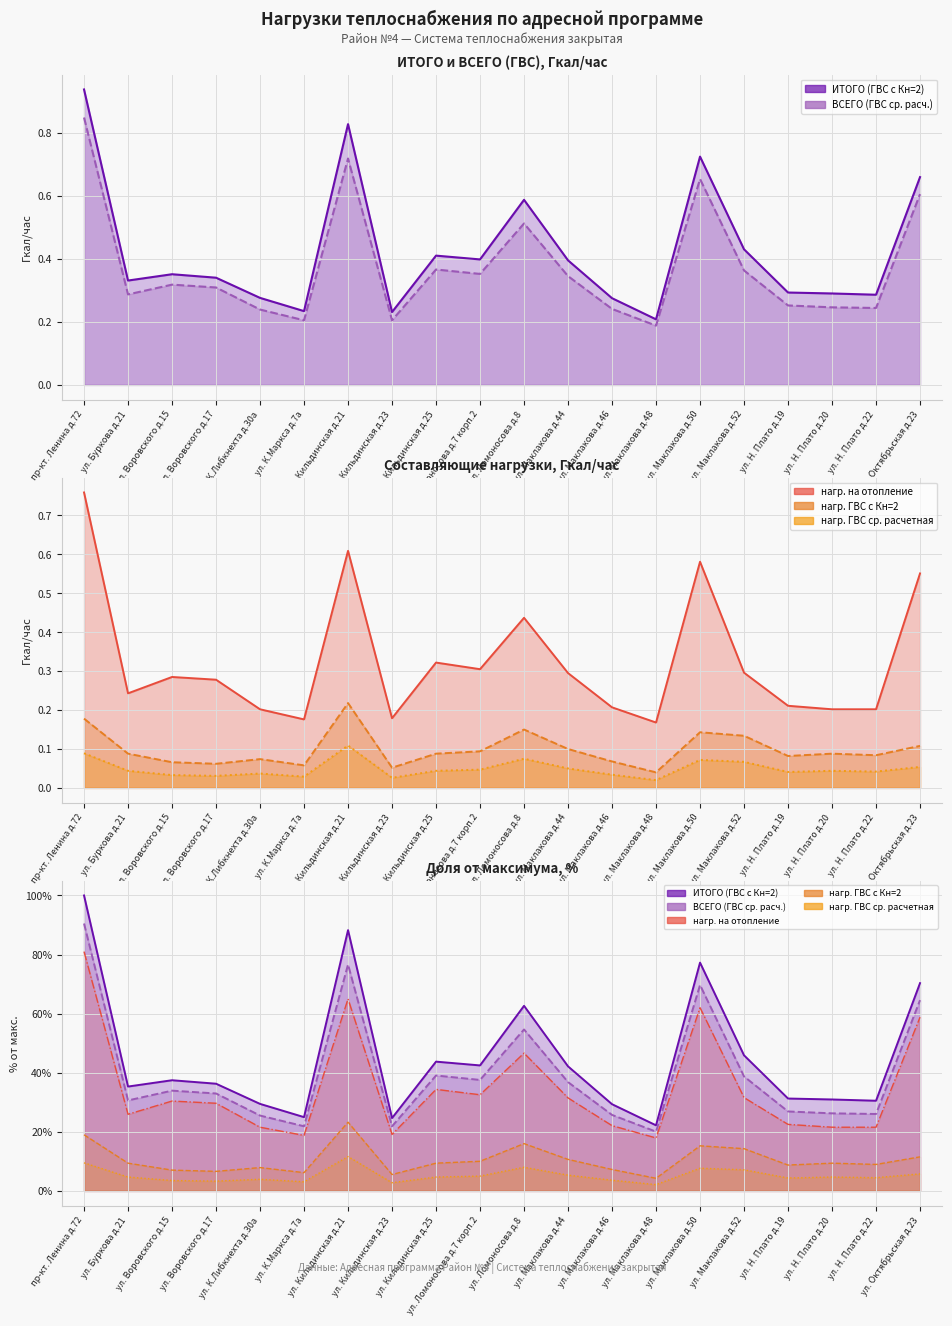

At which category does нагр. ГВС с Кн=2 reach its first local valley?

ул. Воровского д.17